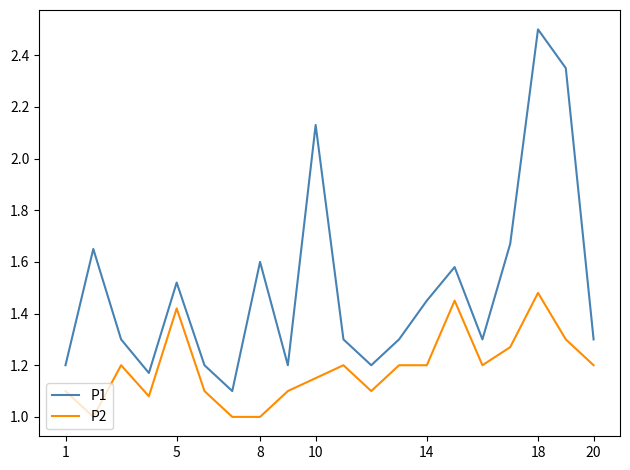

List the series in order of their overall mean, lowest first.

P2, P1